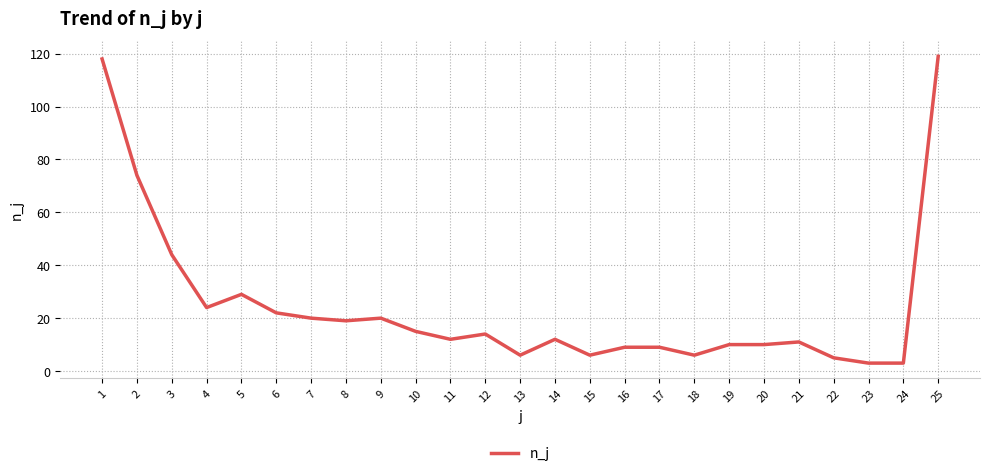

What is the maximum value shown in the chart?

119